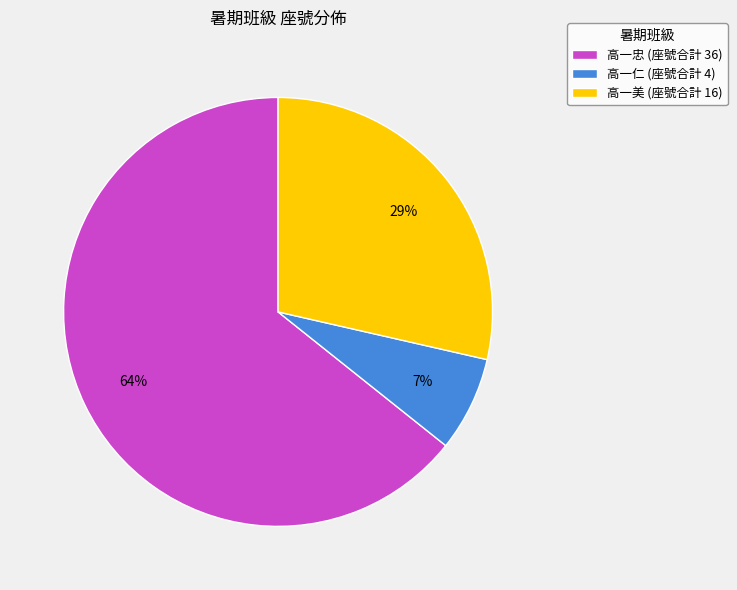

To the nearest percent, what is the average slice percentage?

33%